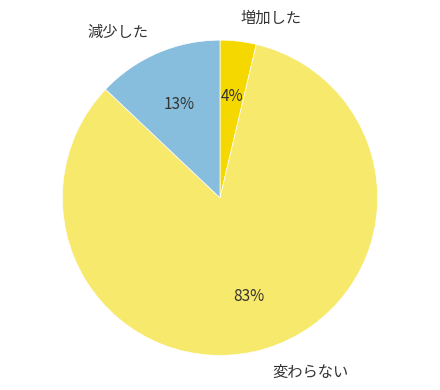

Is the sum of 変わらない and 増加した greater than half?

Yes